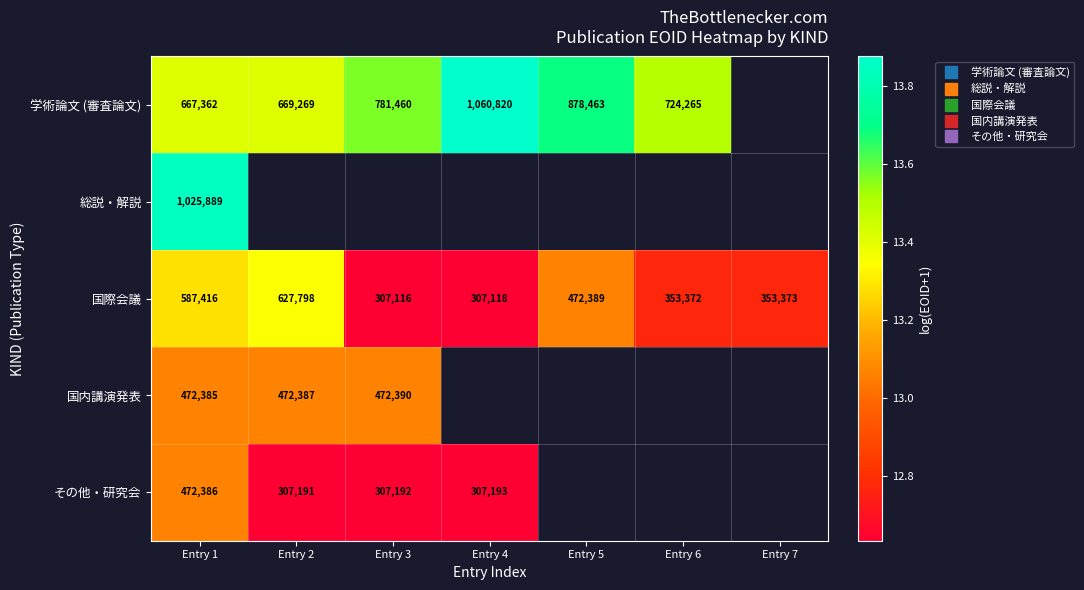

At which label does 総説・解説 reach its peak?

Entry 1